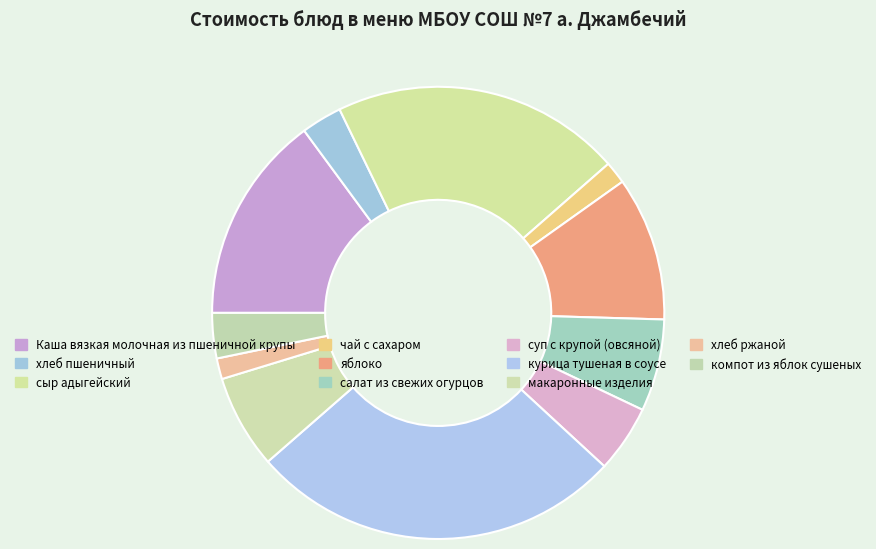

How many slices are in this pie chart?

11